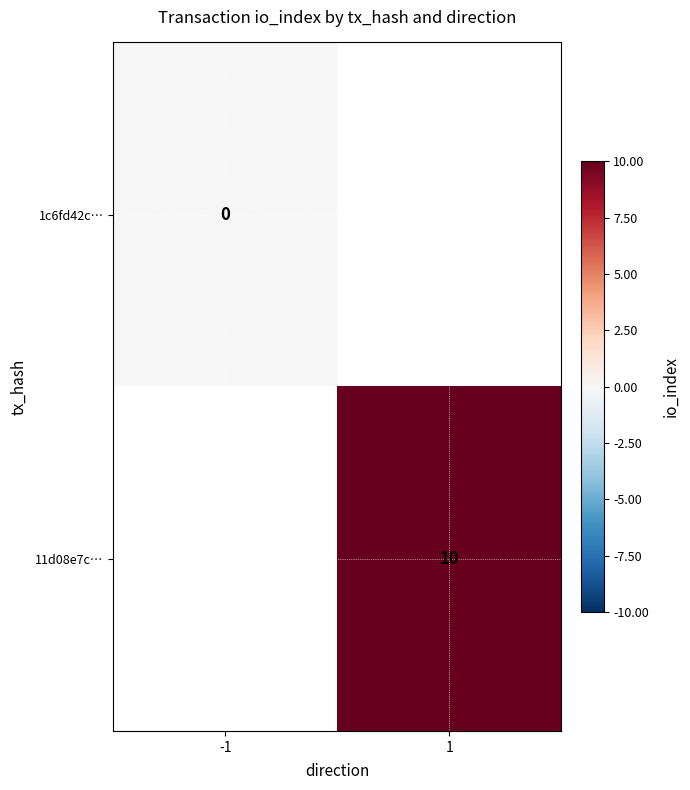

Is the value of 11d08e7c… at 1 greater than the value of 1c6fd42c… at 1?

No